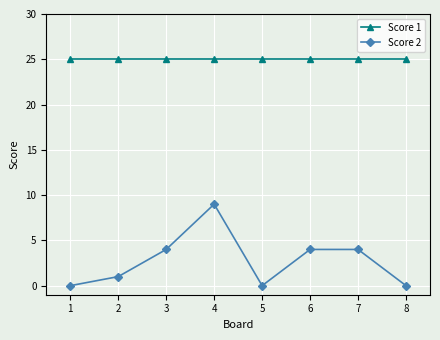

The Score 1 series shows 37 at 5. True or false?

False